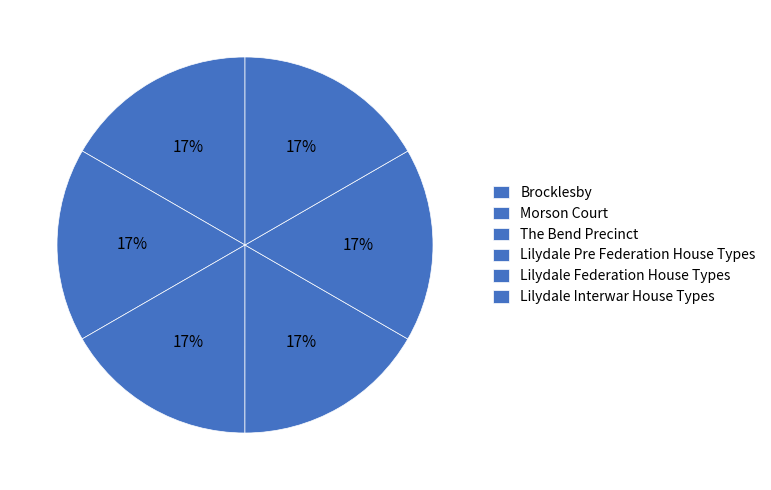

Approximately how many times larger is the value at Brocklesby compared to Lilydale Interwar House Types?

1.0